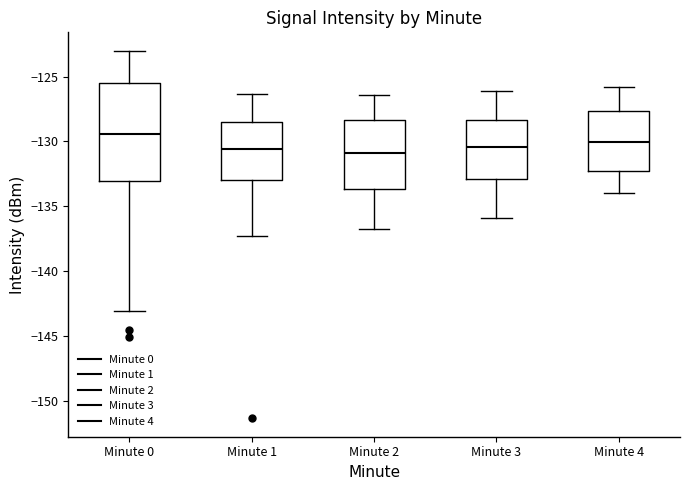

Reading left to right, read every box against the y-axis: the position of its median line, the range the box covers, and the ends of its whiskers. The values are not printed on the chart, so give them approximately, as read against the axis.

Minute 0: median -129.5, box -133.0 to -125.5, whiskers -143.0 to -123.0
Minute 1: median -130.5, box -133.0 to -128.5, whiskers -137.5 to -126.5
Minute 2: median -131.0, box -133.5 to -128.5, whiskers -137.0 to -126.5
Minute 3: median -130.5, box -133.0 to -128.5, whiskers -136.0 to -126.0
Minute 4: median -130.0, box -132.5 to -127.5, whiskers -134.0 to -126.0